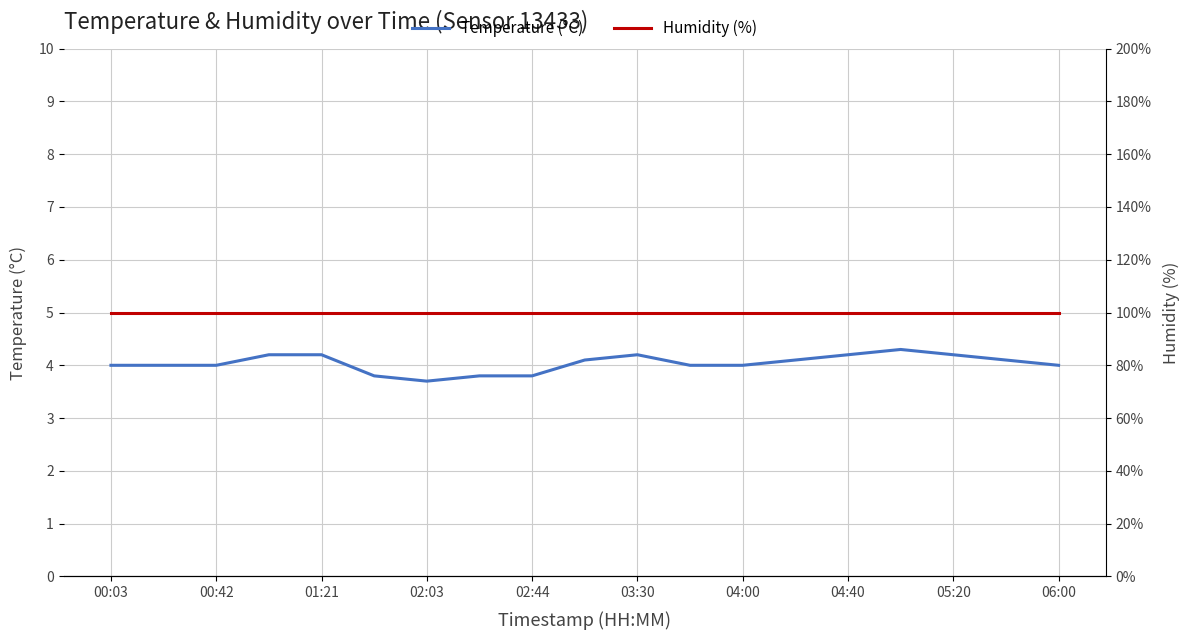

True or false: Temperature (°C) has more than 0 interior local peaks.

True